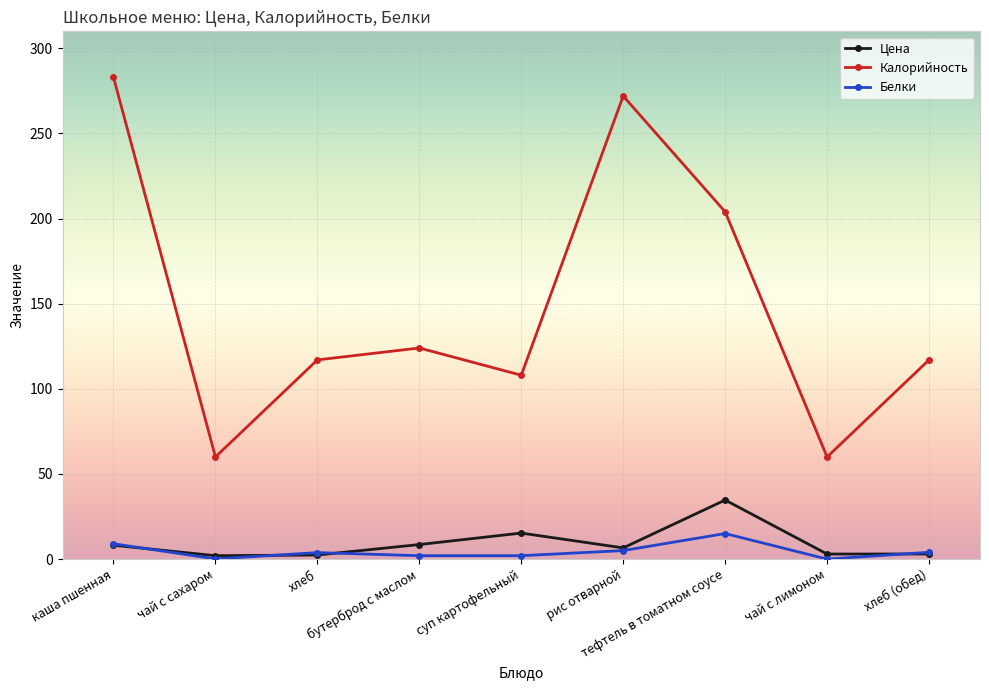

What are all the series names shown in the legend?

Цена, Калорийность, Белки